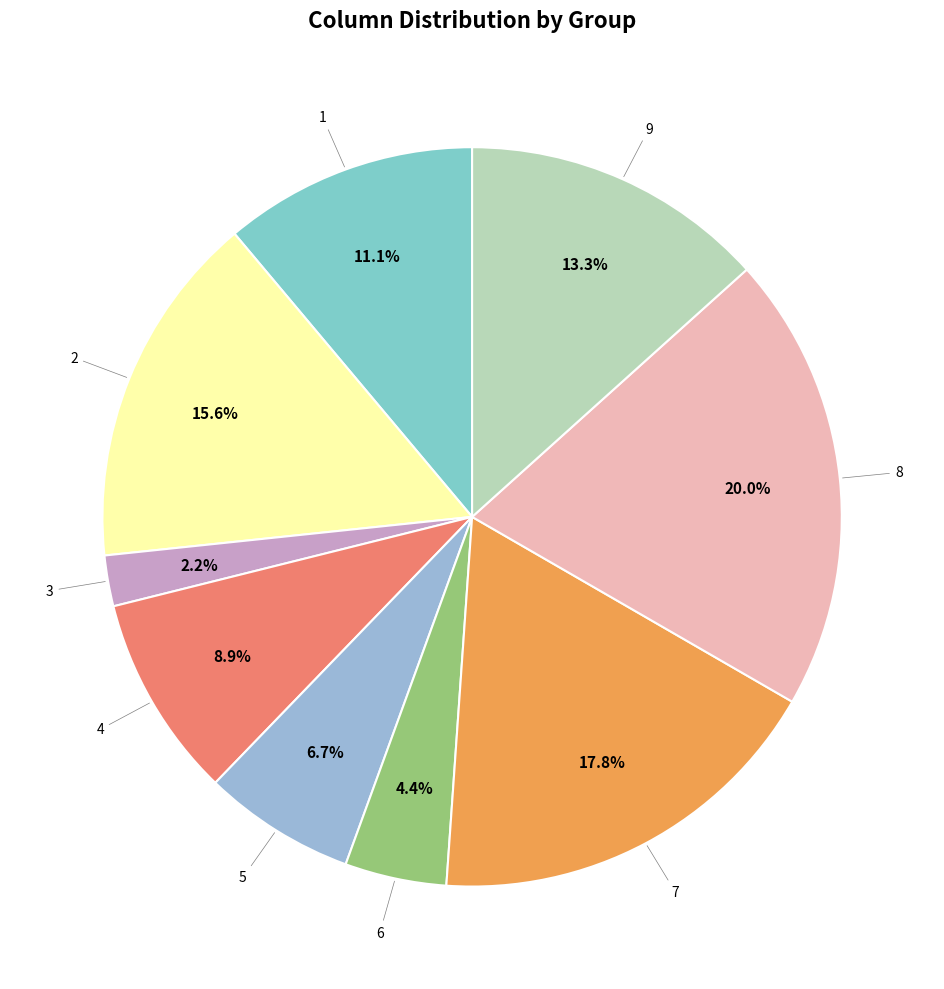

To the nearest percent, what is the average slice percentage?

11%